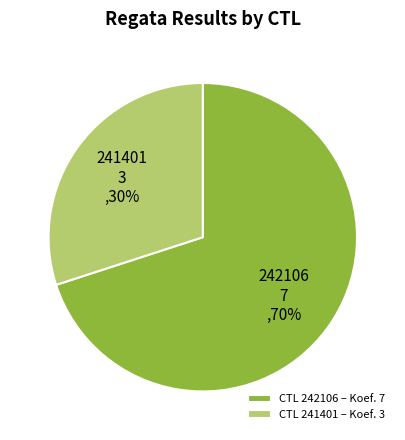

Rank the categories by value from lowest to highest.

CTL 241401 – Koef. 3, CTL 242106 – Koef. 7